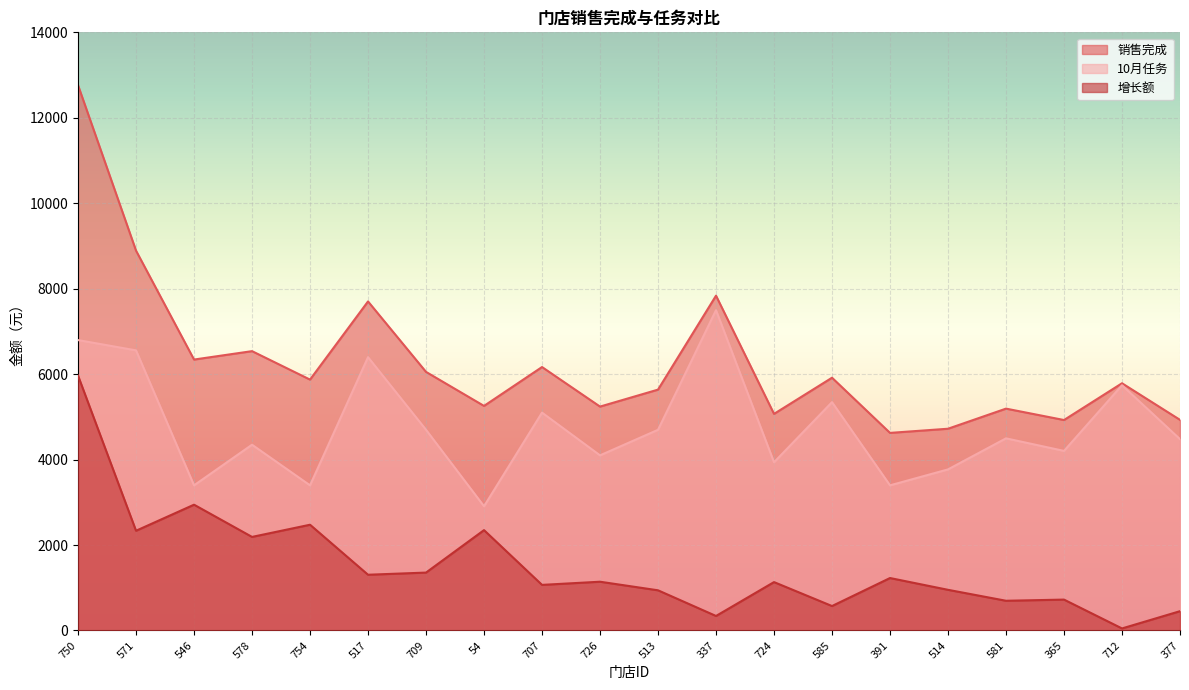

How many lines are shown in the chart?

3